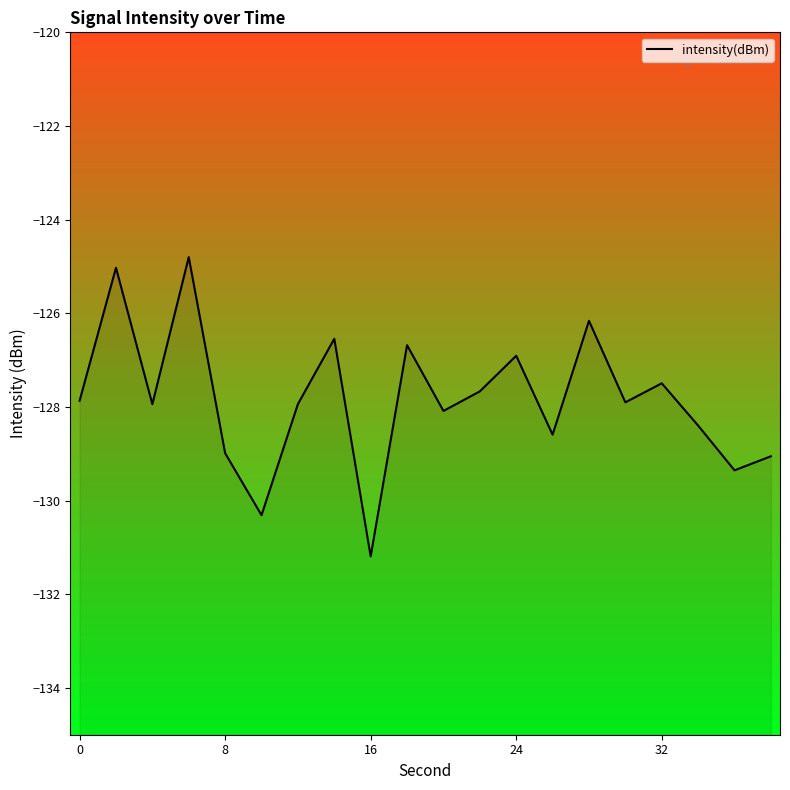

What is the difference between the maximum and minimum values?

6.4